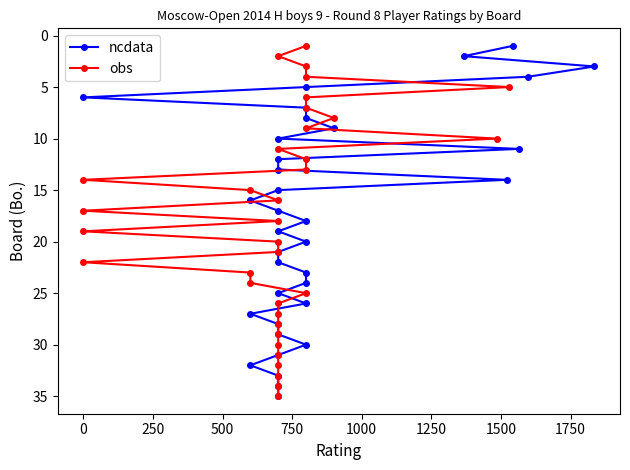

Which series has the largest total across all categories?

ncdata